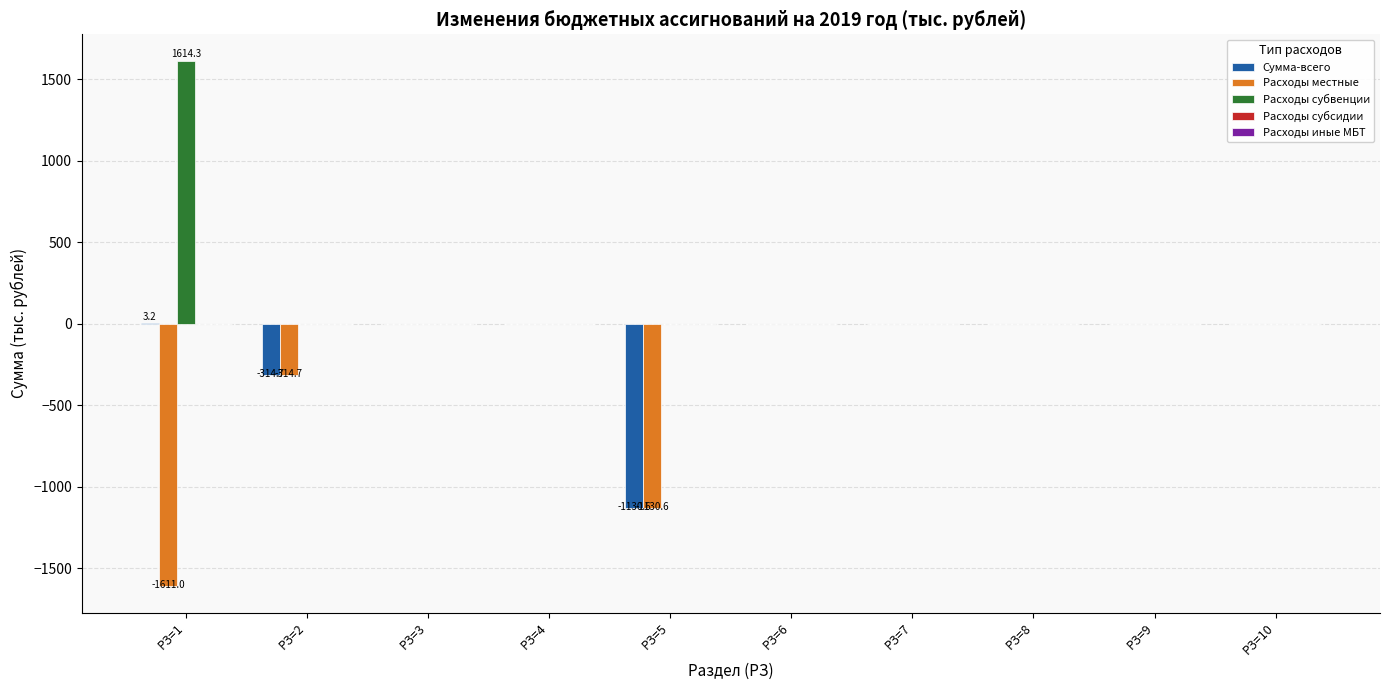

What is the greatest value displayed?

1614.3